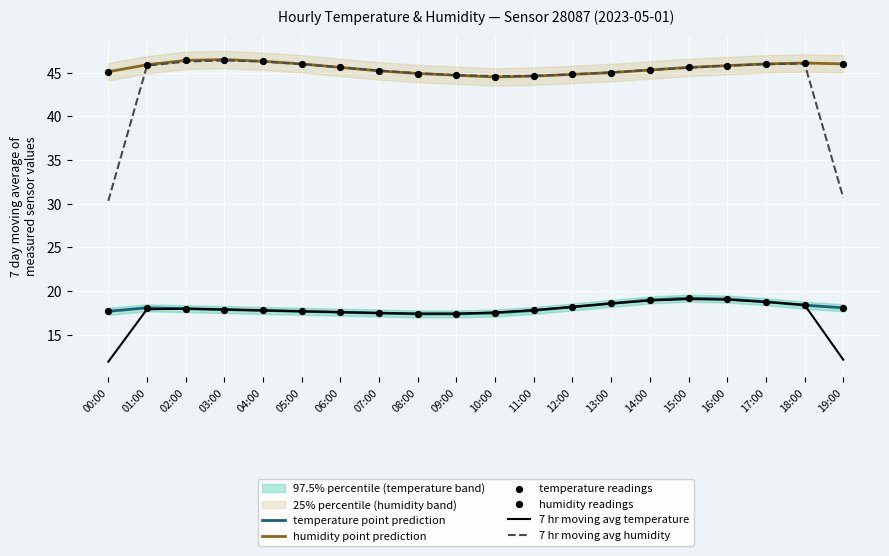

At which category is the sum across all series the highest?

16:00